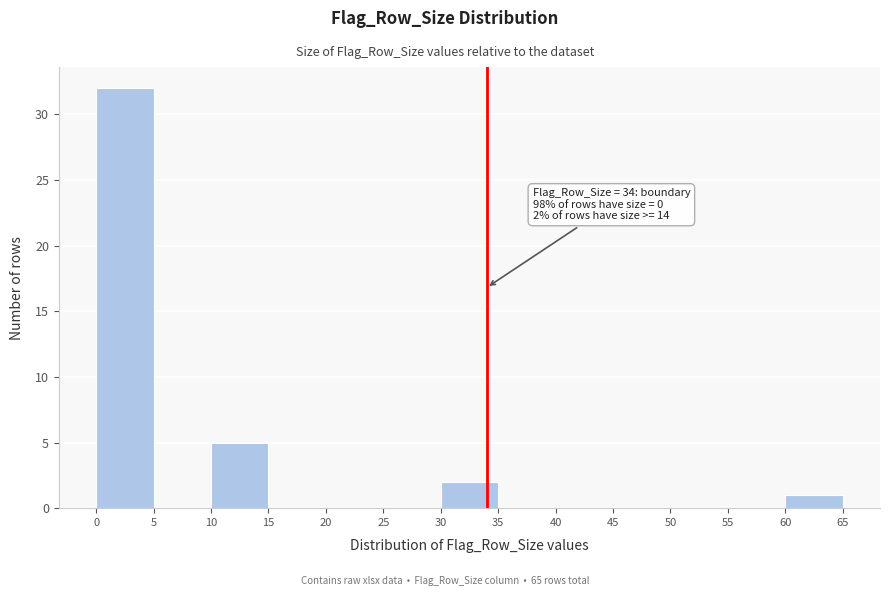

Over which range of the x-axis is the bar tallest?

0 to 5